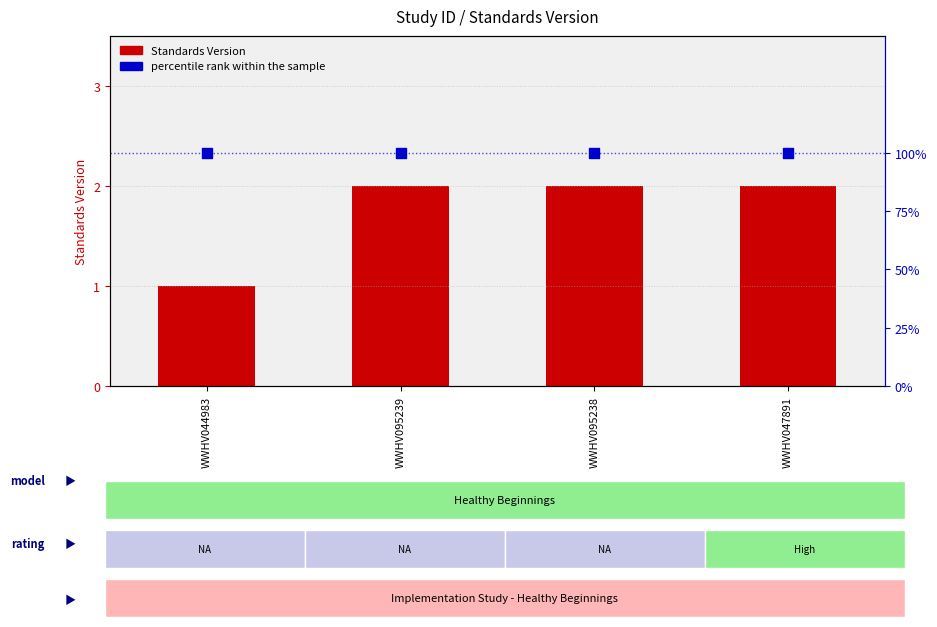

What is the total value across all series at WWHV095239?

102